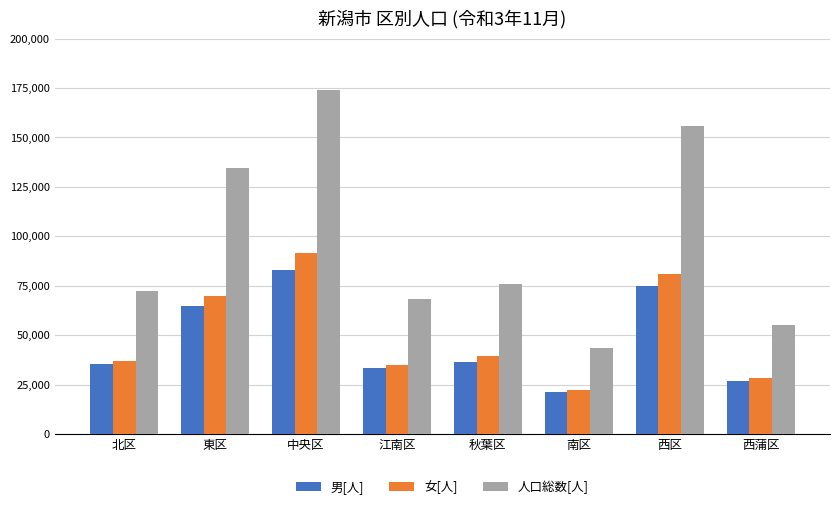

Which label corresponds to the largest value in the chart?

中央区